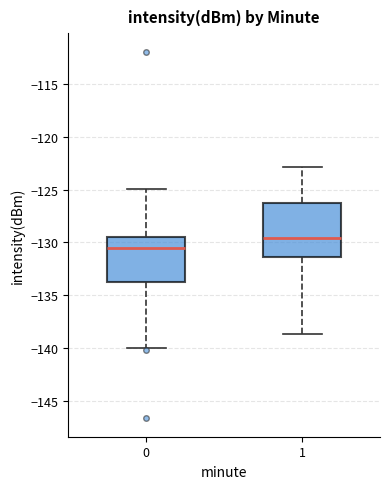

Reading left to right, transcribe this box plot: for each box, give where its median line is, the range the box spans, and where its two whiskers end, as read against the y-axis. The values are not printed on the chart, so give them approximately, as read against the axis.

0: median -130.5, box -133.5 to -129.5, whiskers -140.0 to -125.0
1: median -129.5, box -131.5 to -126.0, whiskers -138.5 to -123.0